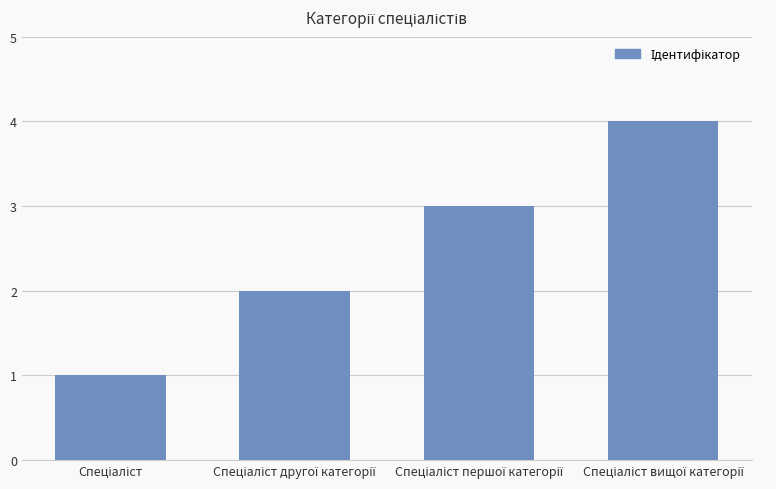

What is the maximum value shown in the chart?

4